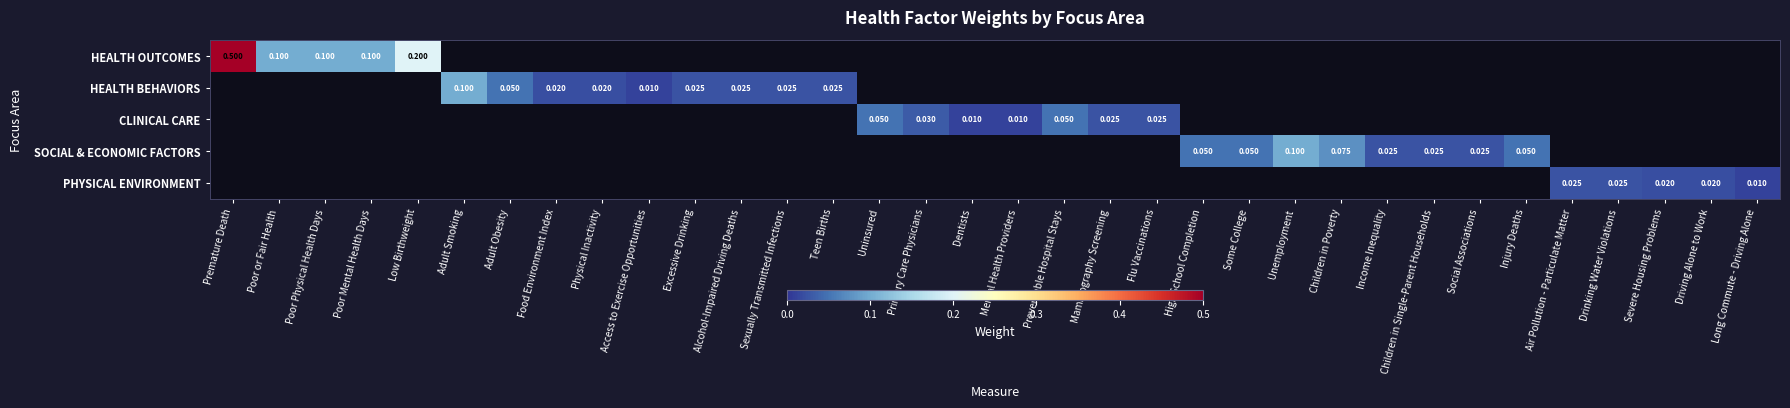

Between Mental Health Providers and Premature Death, which is larger?

Premature Death